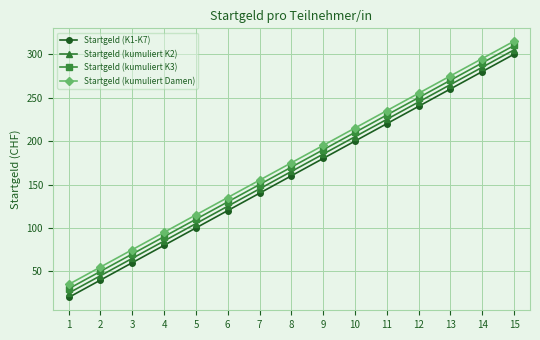

The value of Startgeld (kumuliert Damen) at 5 is 33. True or false?

False